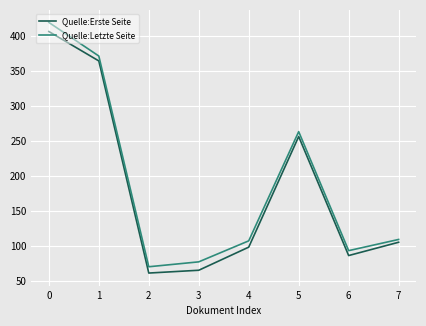

What is the average value of the Quelle:Erste Seite series?

180